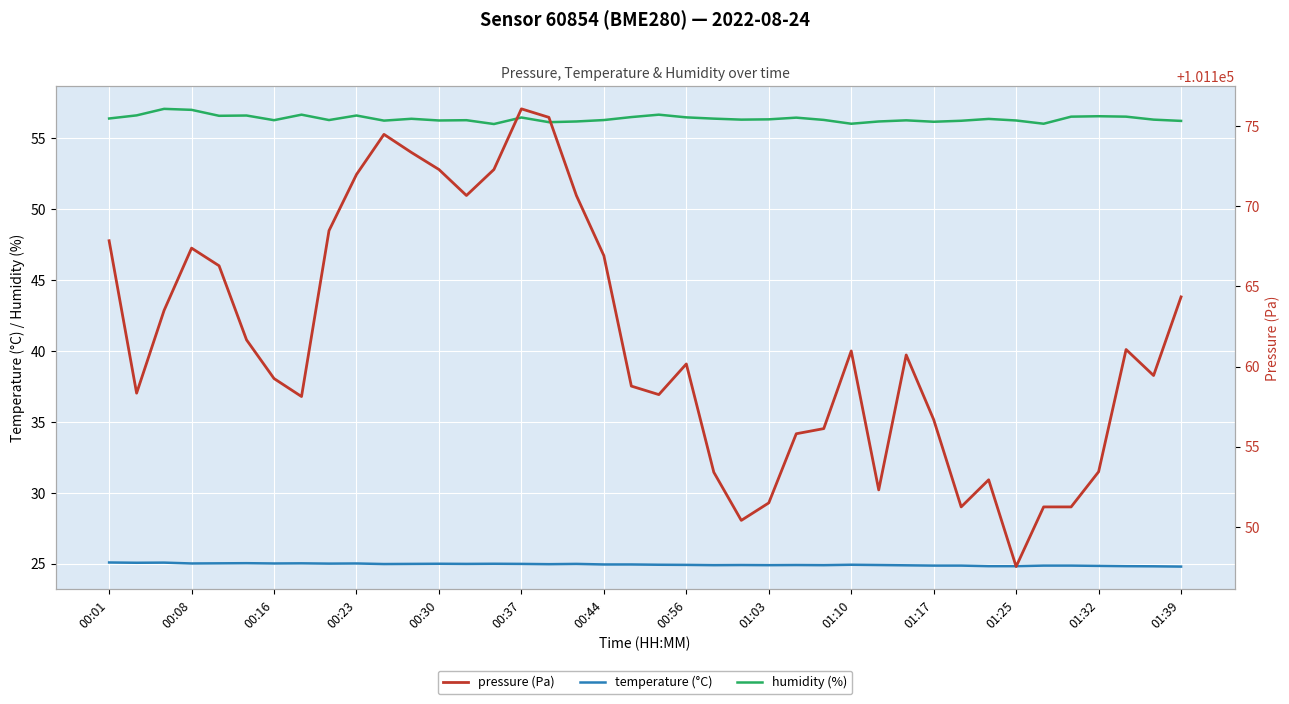

True or false: humidity (%) and temperature (°C) intersect in this chart.

False